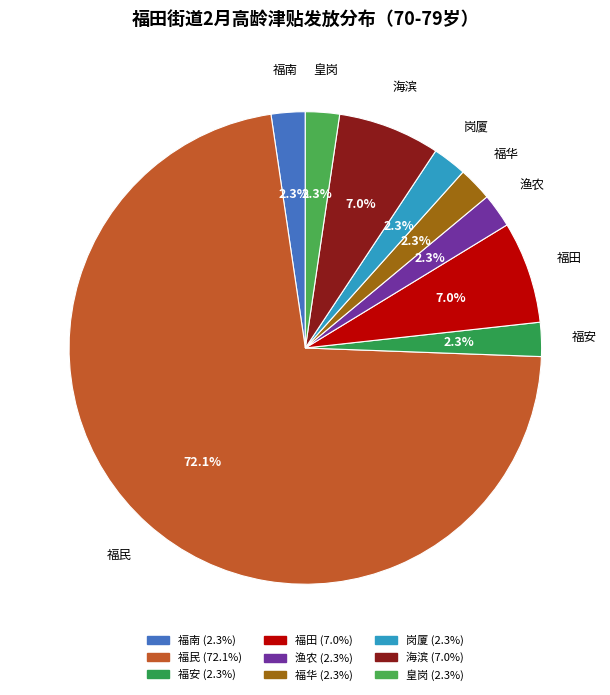

To the nearest percent, what portion does 福南 represent?

2%